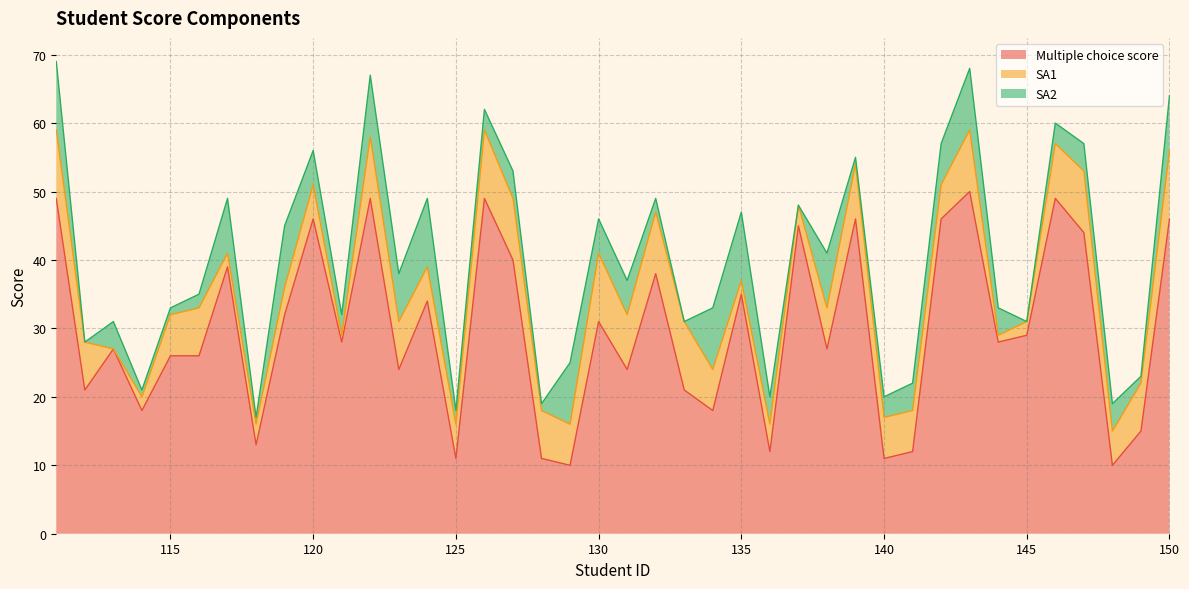

What is the average value of the Multiple choice score series?

30